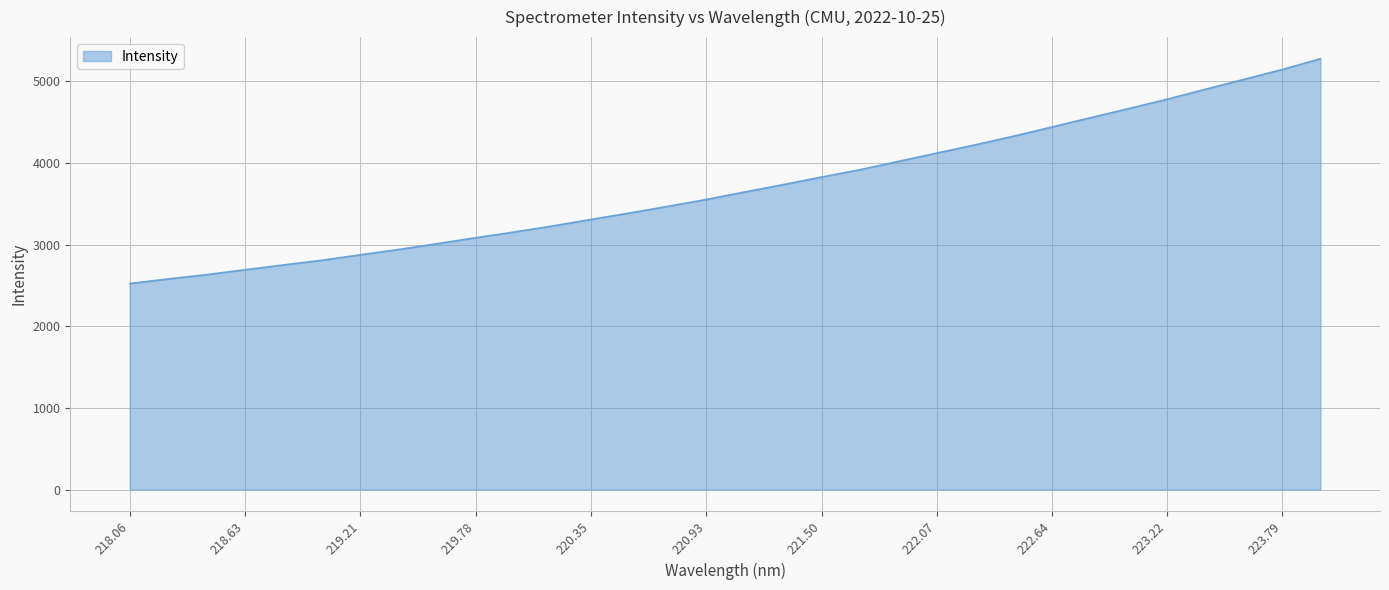

What is the difference between the second highest and second lowest values?

2565.1